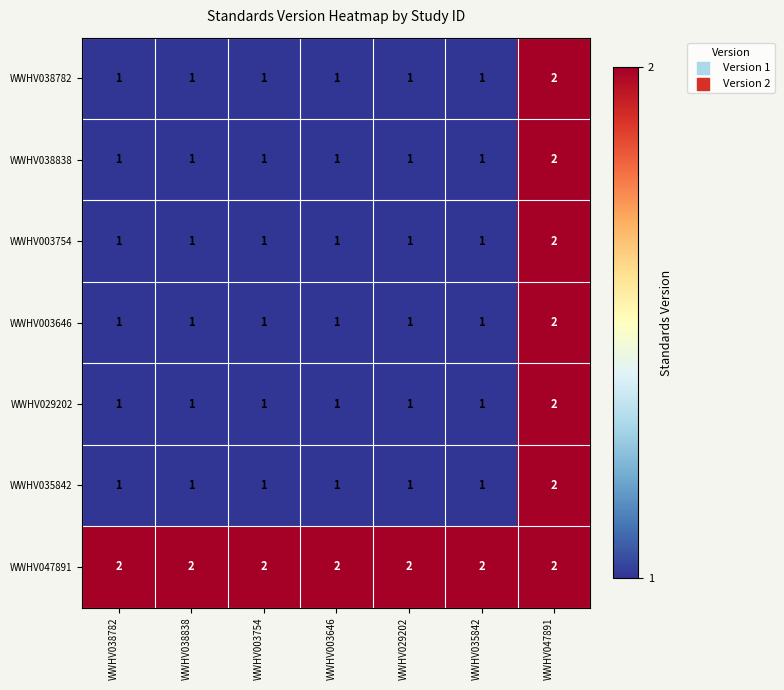

What is the spread (max minus min) of values at WWHV003754?

1